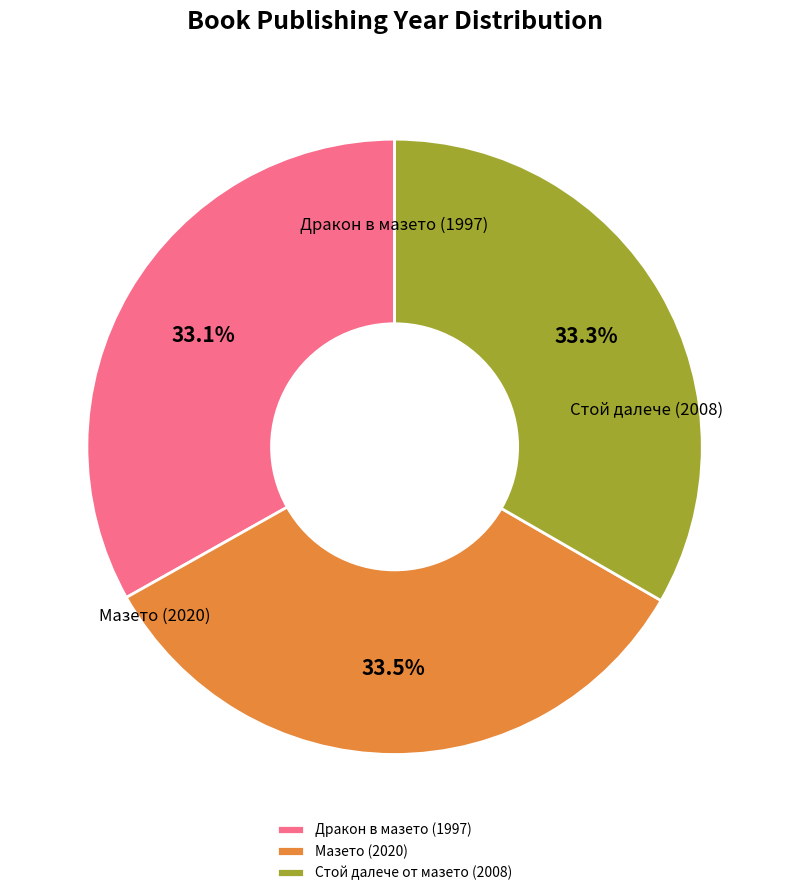

To the nearest percent, what portion does Дракон в мазето (1997) represent?

33%